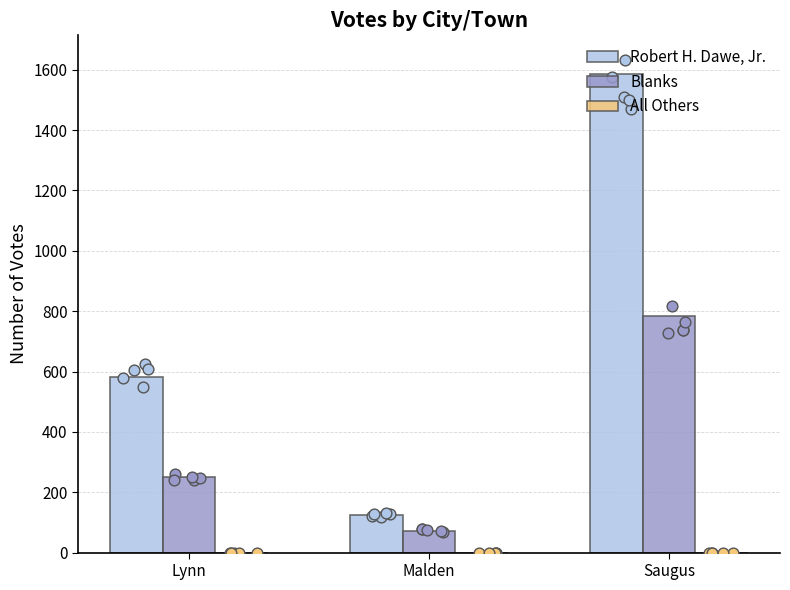

What is the total value across all series at Malden?

199